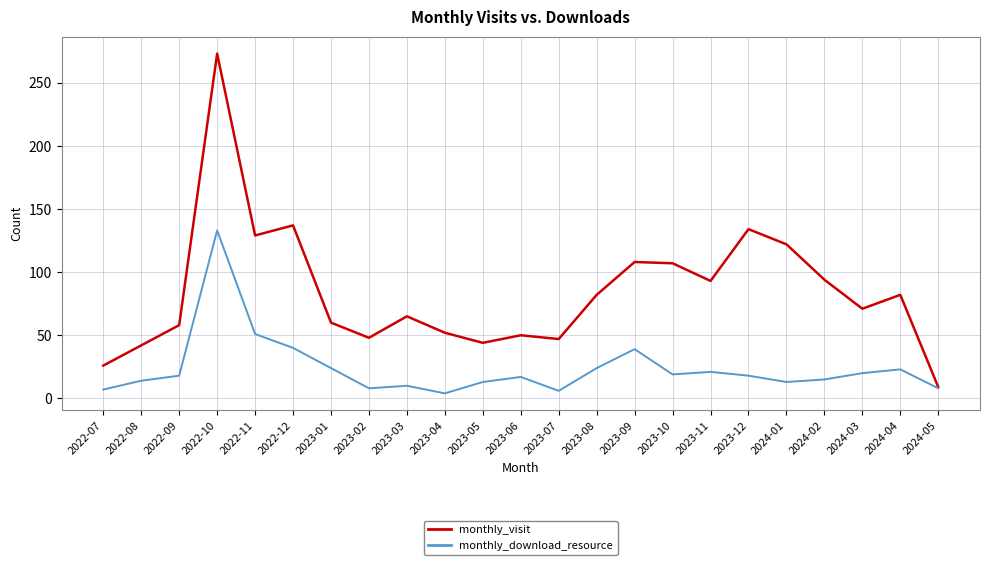

What is the difference between the maximum and minimum values in the monthly_download_resource series?

129